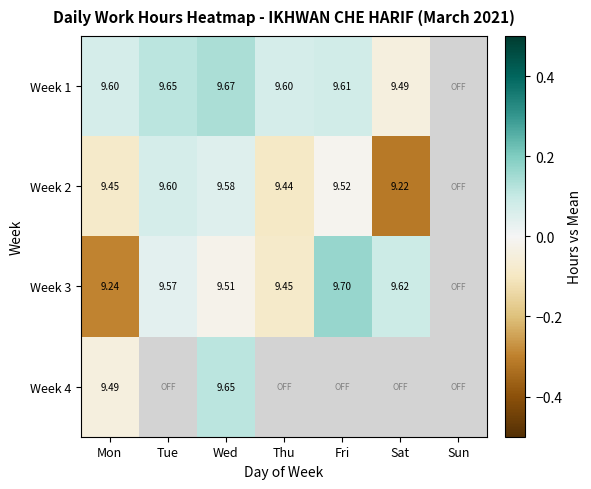

Is the value of Week 3 at Fri greater than the value of Week 2 at Tue?

Yes